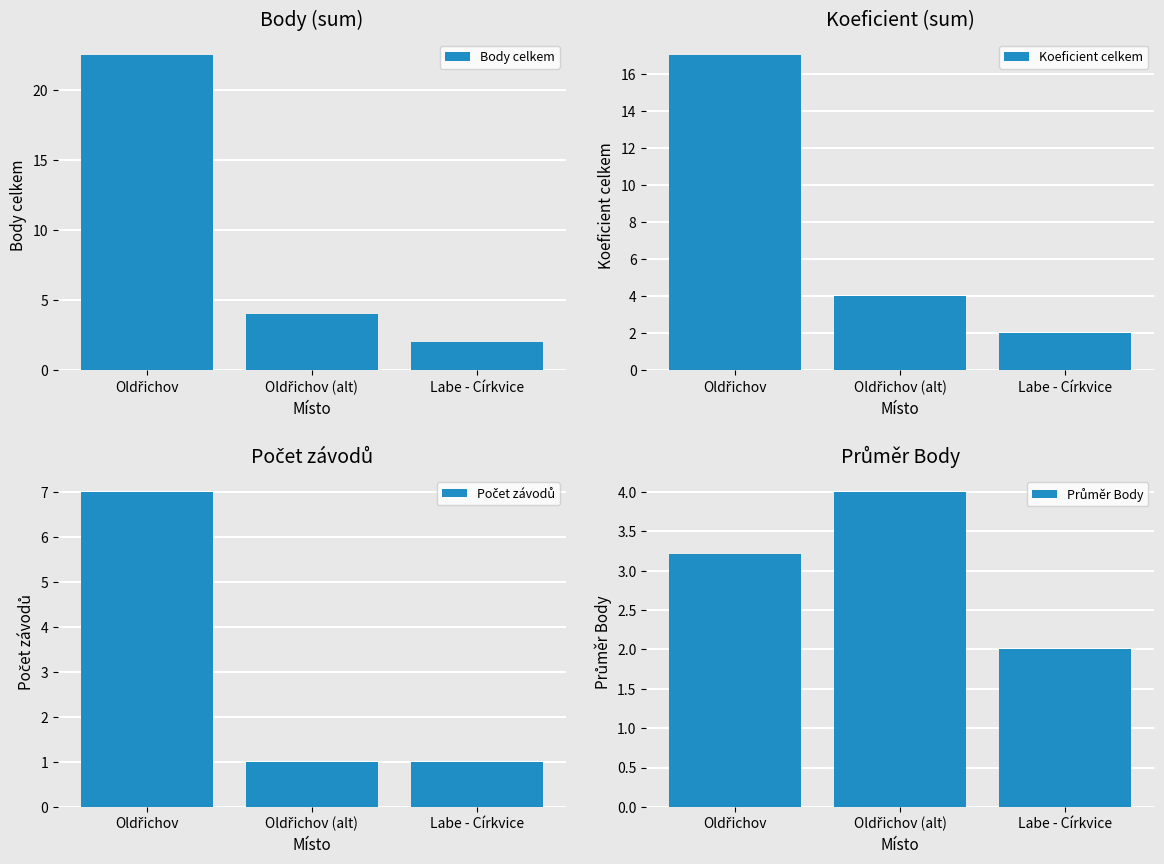

Reading left to right, extract all data points from this chart.

Body celkem: Oldřichov=22.5	Oldřichov (alt)=4.0	Labe - Církvice=2.0
Koeficient celkem: Oldřichov=17.0	Oldřichov (alt)=4.0	Labe - Církvice=2.0
Počet závodů: Oldřichov=7.0	Oldřichov (alt)=1.0	Labe - Církvice=1.0
Průměr Body: Oldřichov=3.2	Oldřichov (alt)=4.0	Labe - Církvice=2.0